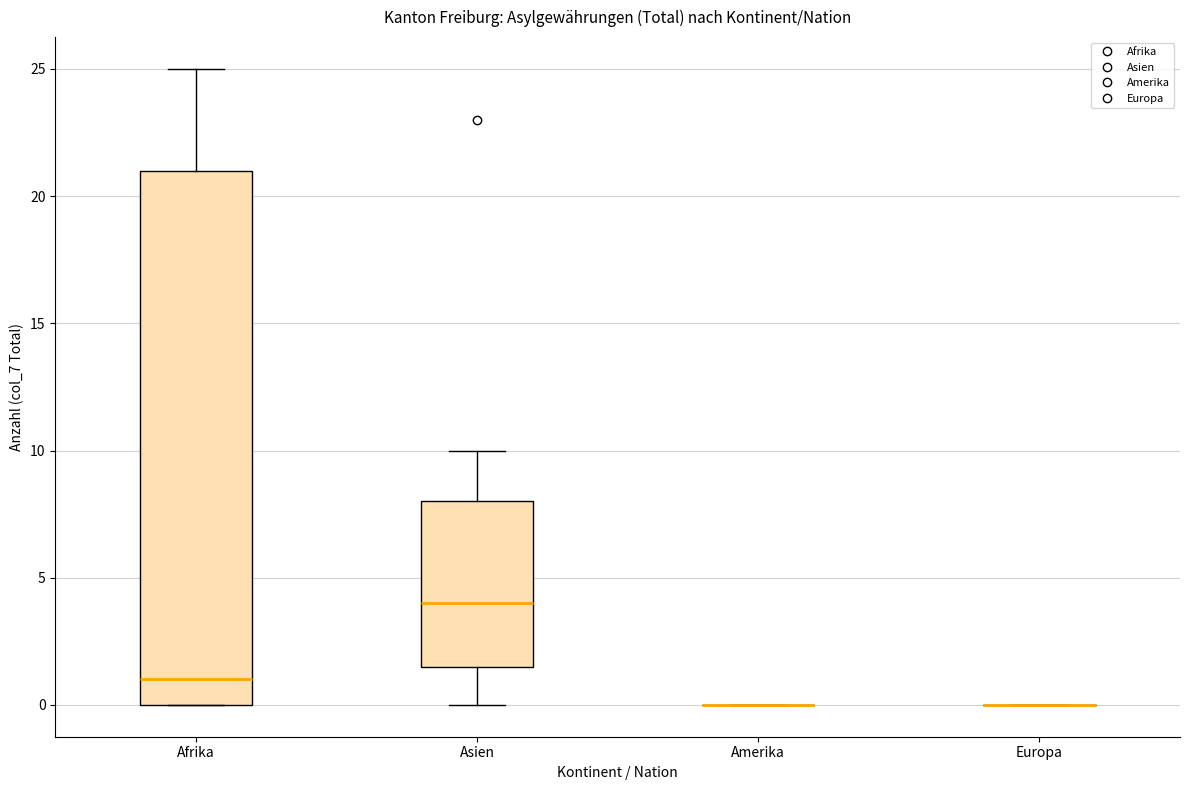

Reading left to right, read every box against the y-axis: the position of its median line, the range the box covers, and the ends of its whiskers. The values are not printed on the chart, so give them approximately, as read against the axis.

Afrika: median 1.0, box 0.0 to 21.0, whiskers 0.0 to 25.0
Asien: median 4.0, box 1.5 to 8.0, whiskers 0.0 to 10.0
Amerika: box collapsed to a line at 0.0, whiskers 0.0 to 0.0
Europa: box collapsed to a line at 0.0, whiskers 0.0 to 0.0